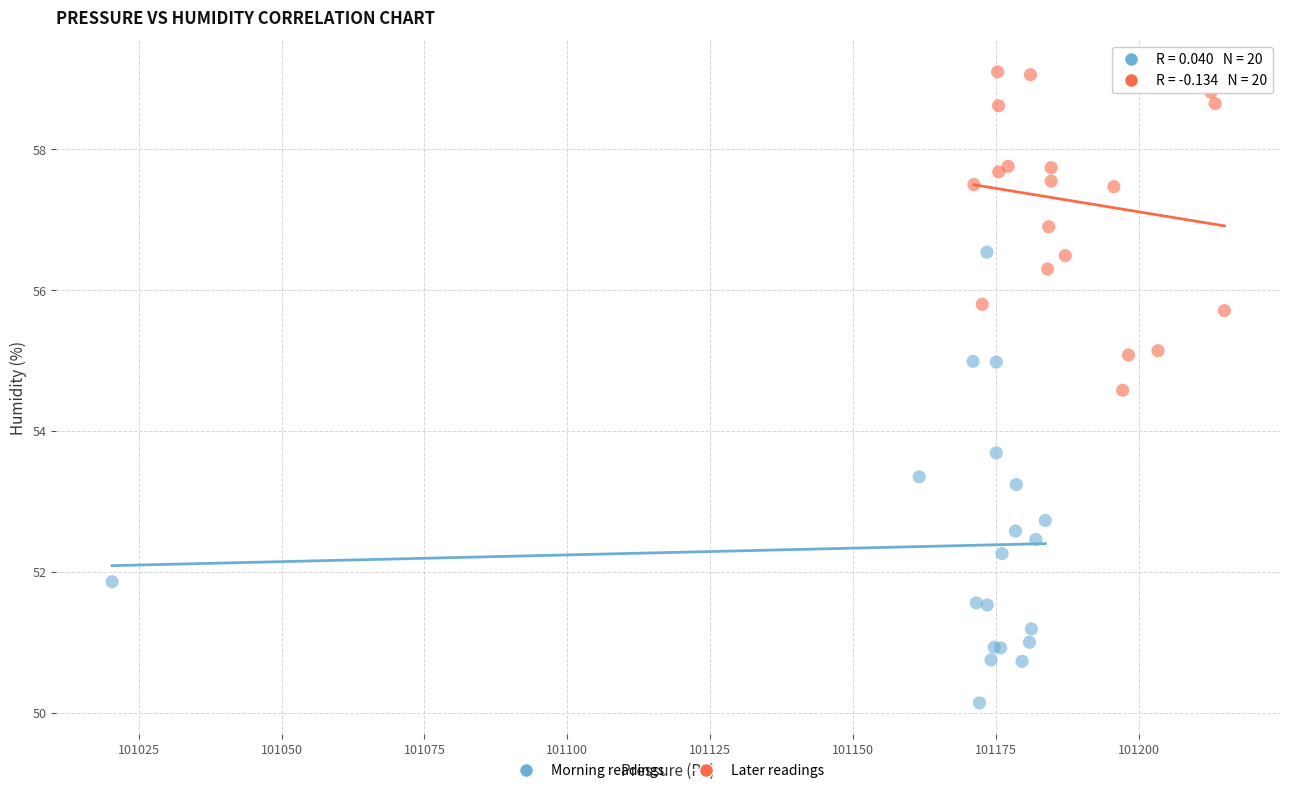

Which series reaches the minimum Y coordinate?

Morning readings